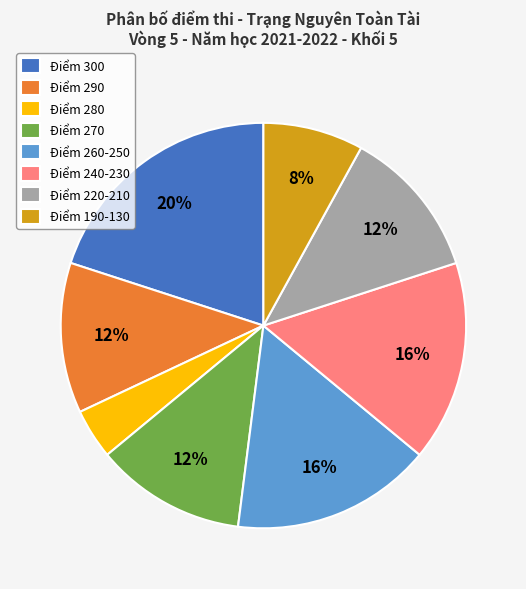

The Điểm 300 slice represents 13% of the pie. True or false?

False